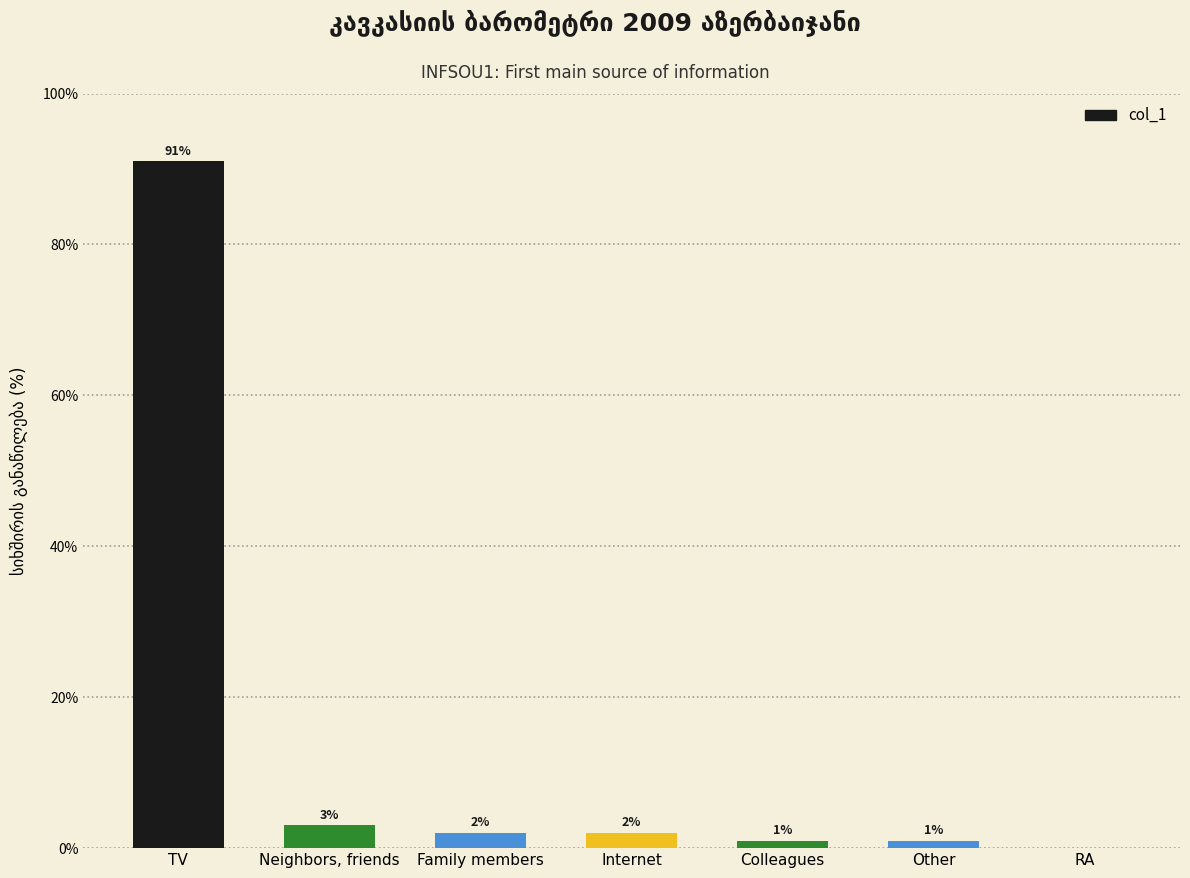

How many positive values are there?

6